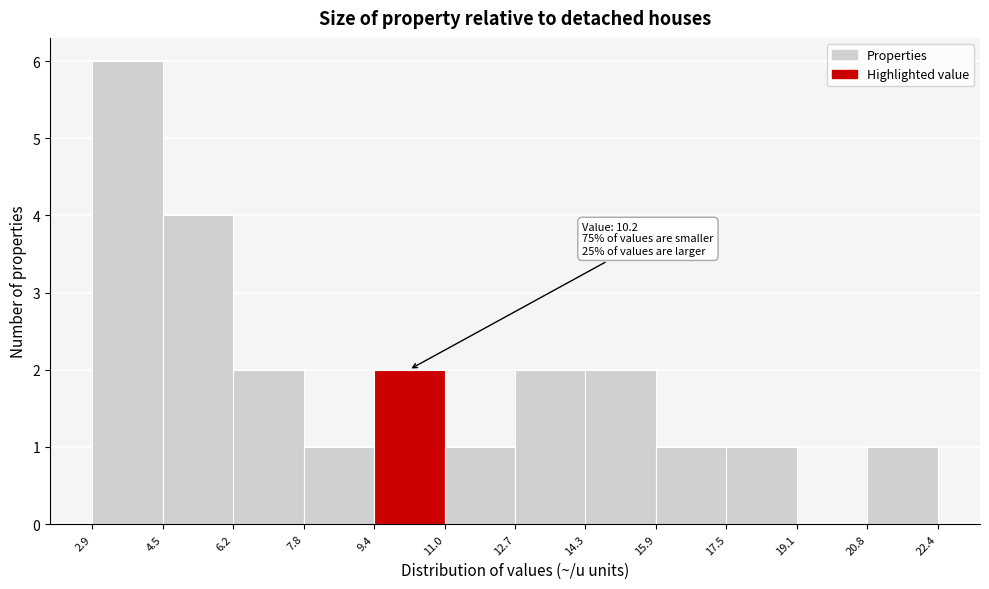

Over which range of the x-axis is the bar tallest?

2.9 to 4.5